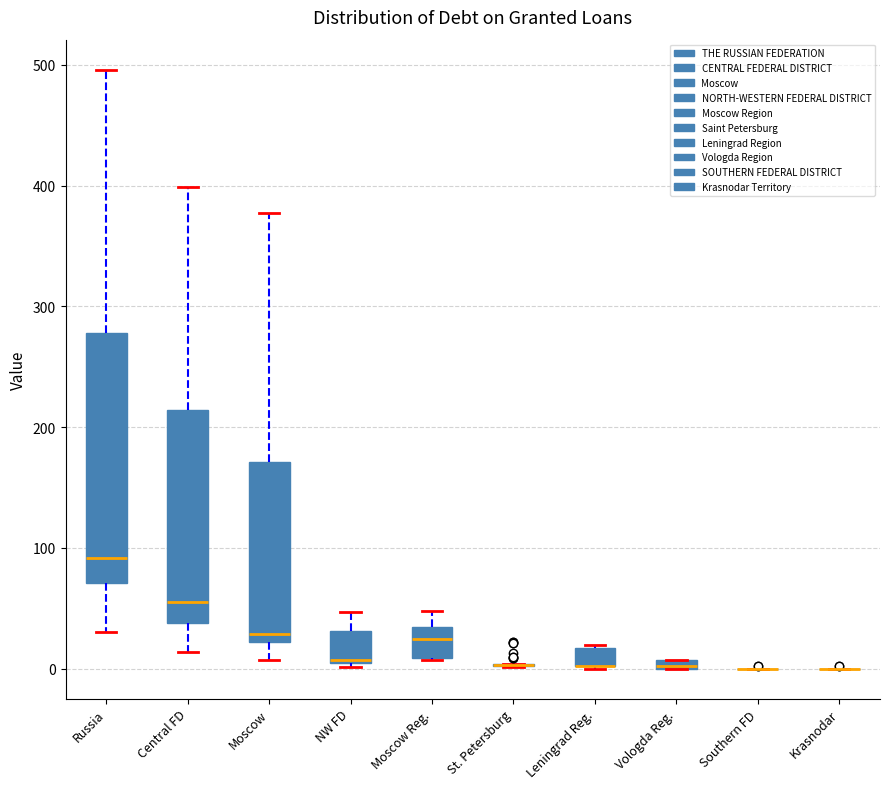

Comparing the boxes themselves (not the whiskers), which one is the tallest?

Russia